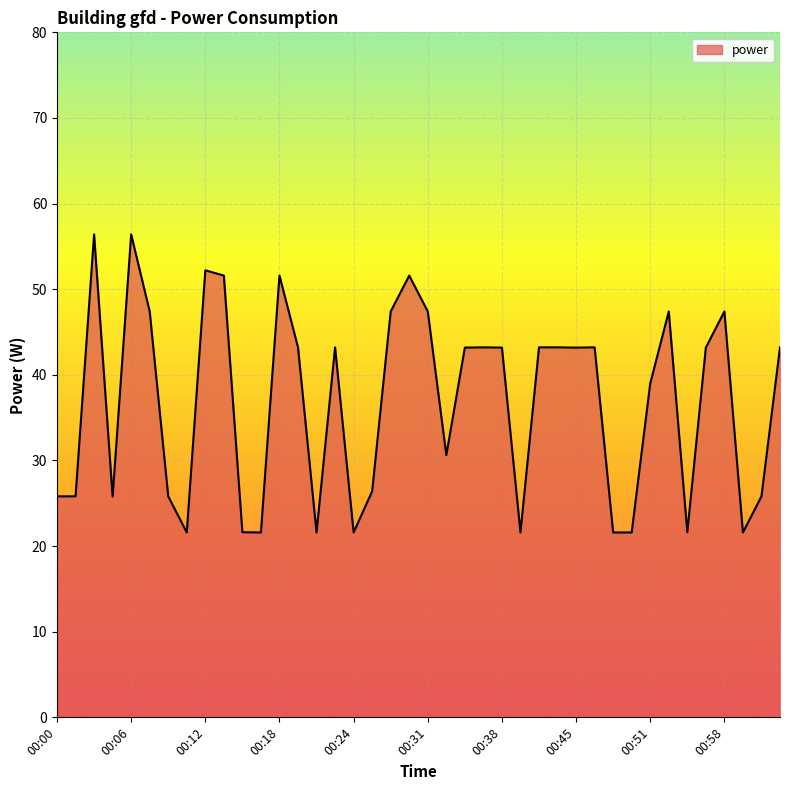

How many lines are shown in the chart?

1